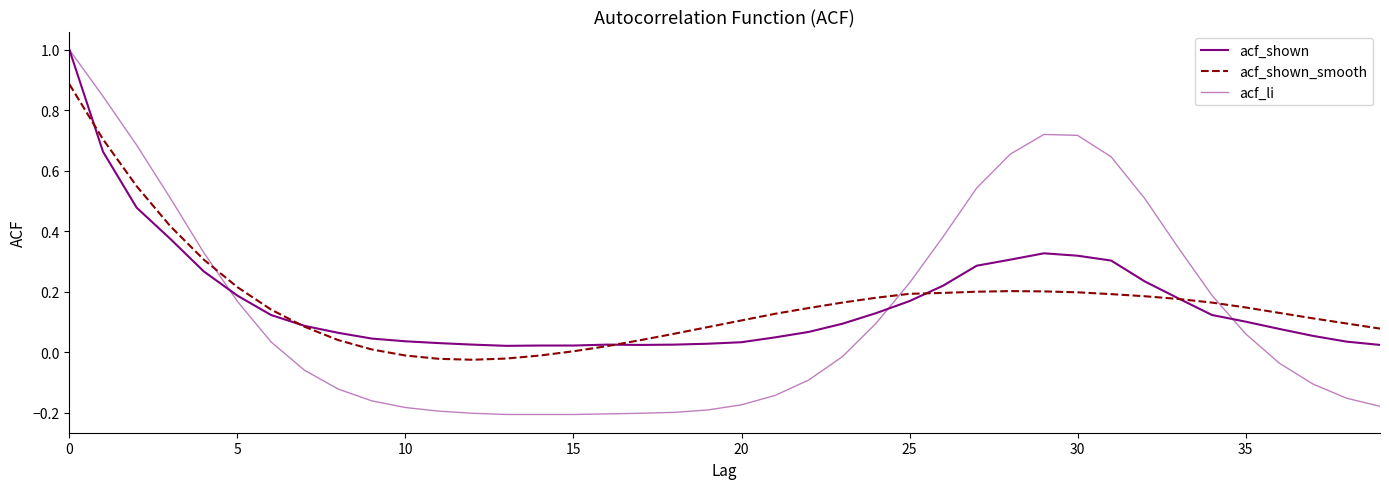

What is the label of the 22nd point from the left?

21